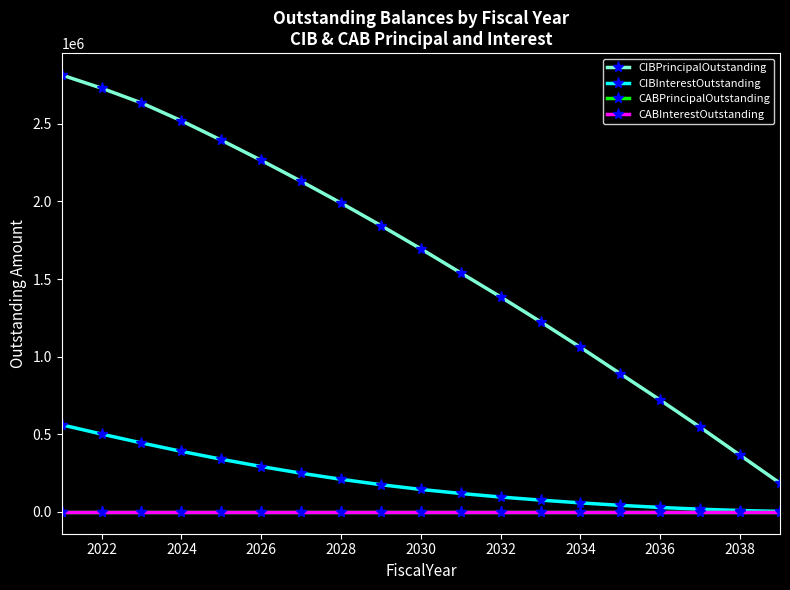

Is this an area chart (filled region under the line)?

No